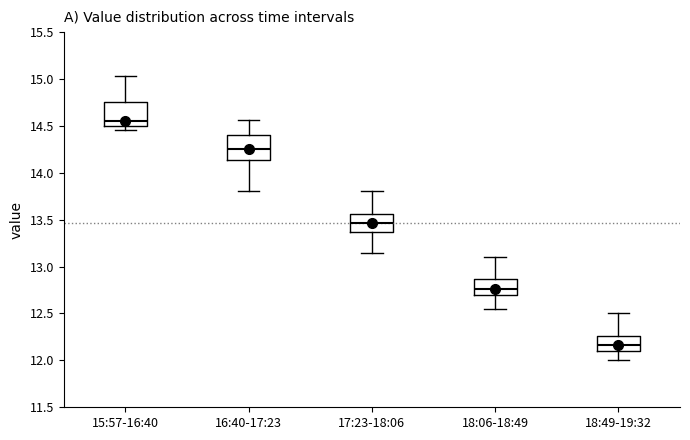

Reading left to right, read every box against the y-axis: the position of its median line, the range the box covers, and the ends of its whiskers. The values are not printed on the chart, so give them approximately, as read against the axis.

15:57-16:40: median 14.55, box 14.50 to 14.75, whiskers 14.45 to 15.05
16:40-17:23: median 14.25, box 14.15 to 14.40, whiskers 13.80 to 14.55
17:23-18:06: median 13.45, box 13.35 to 13.55, whiskers 13.15 to 13.80
18:06-18:49: median 12.75, box 12.70 to 12.85, whiskers 12.55 to 13.10
18:49-19:32: median 12.15, box 12.10 to 12.25, whiskers 12.00 to 12.50